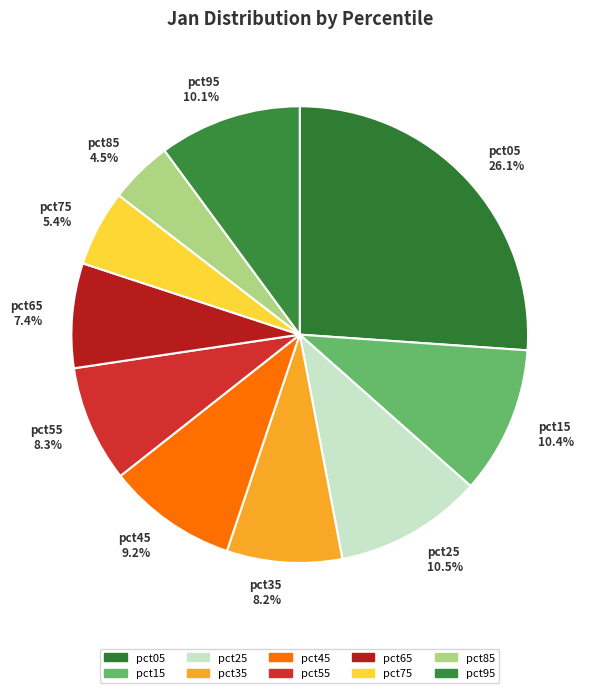

Is there a majority slice in this chart?

No